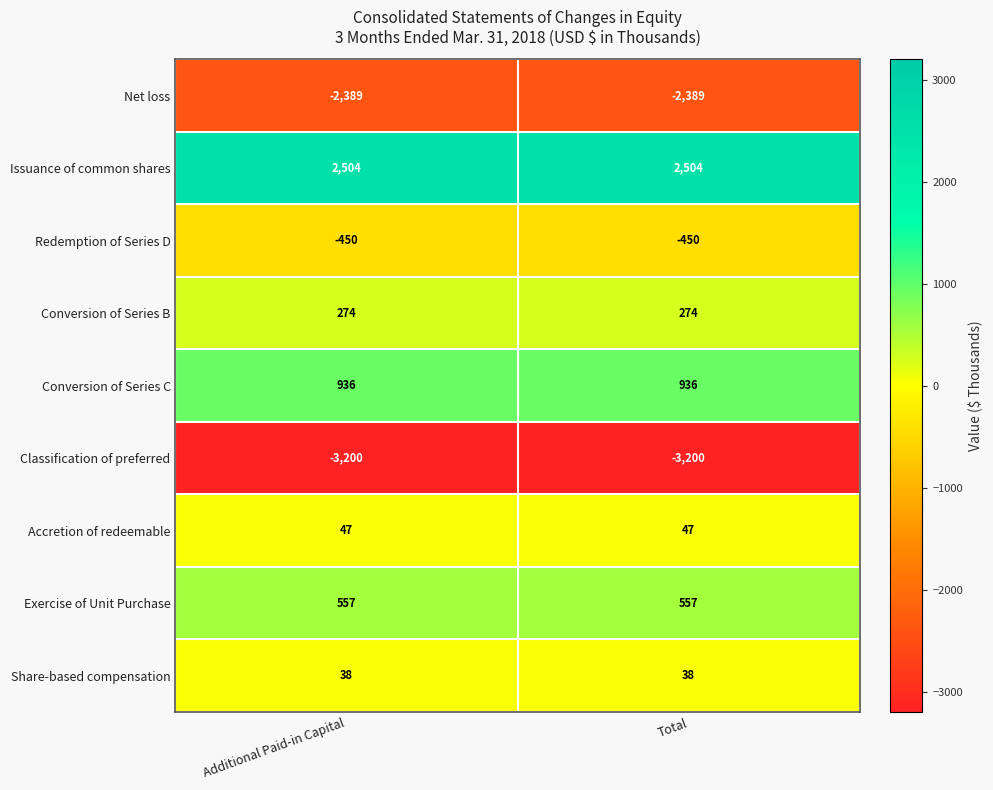

What is the sum of all Redemption of Series D values?

-900